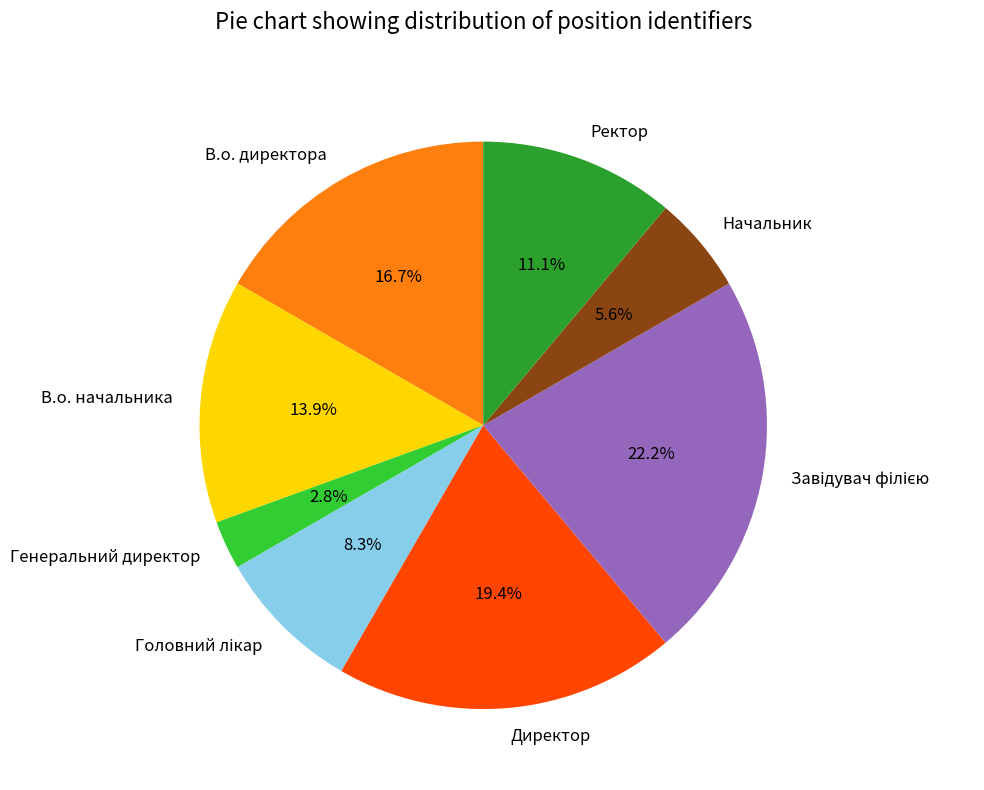

Count the number of slices in the pie.

8